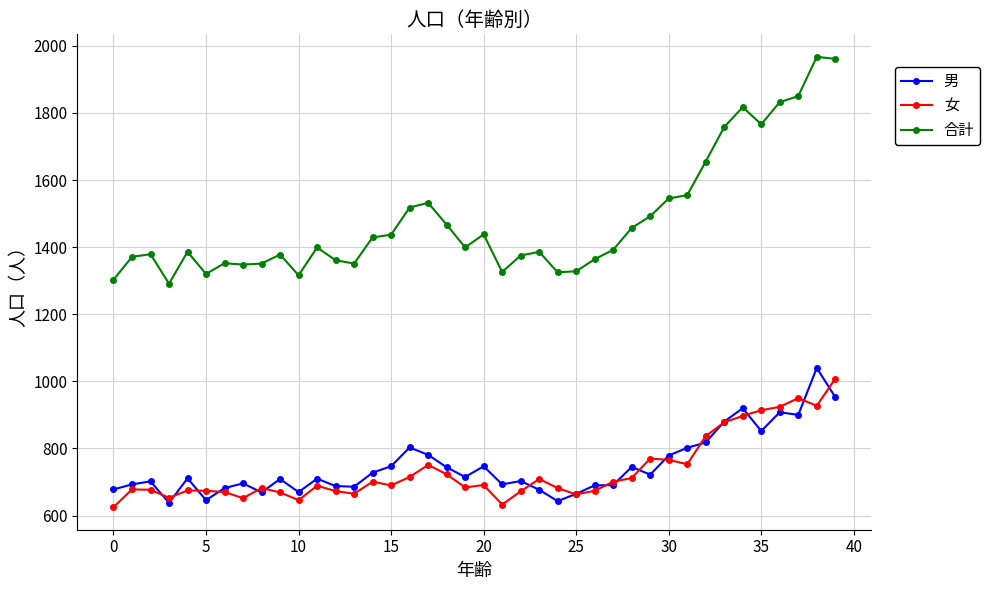

Which series has the widest spread of values?

合計